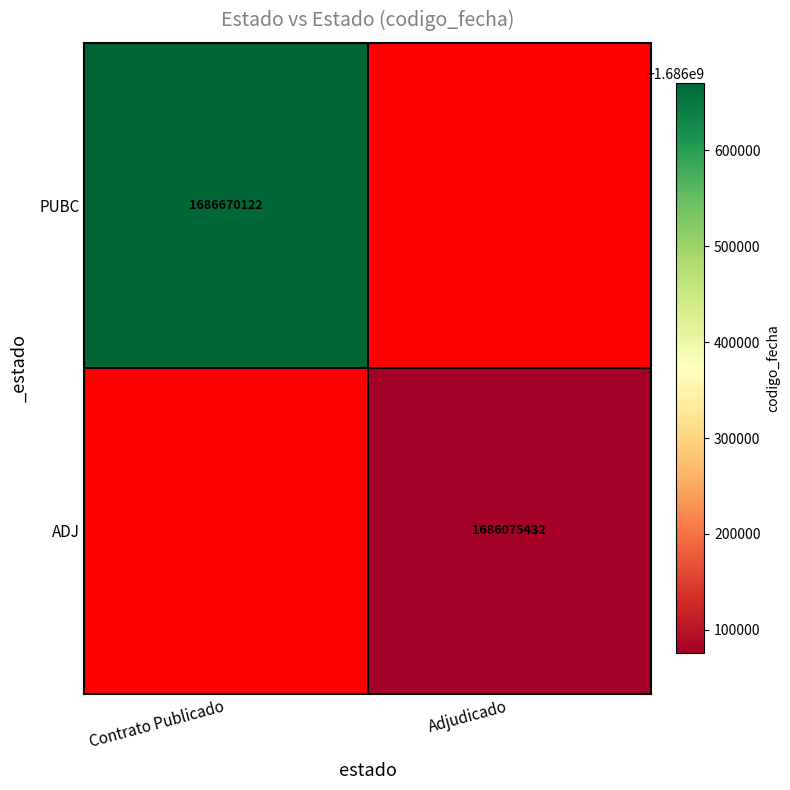

How many data points does each series have?

2